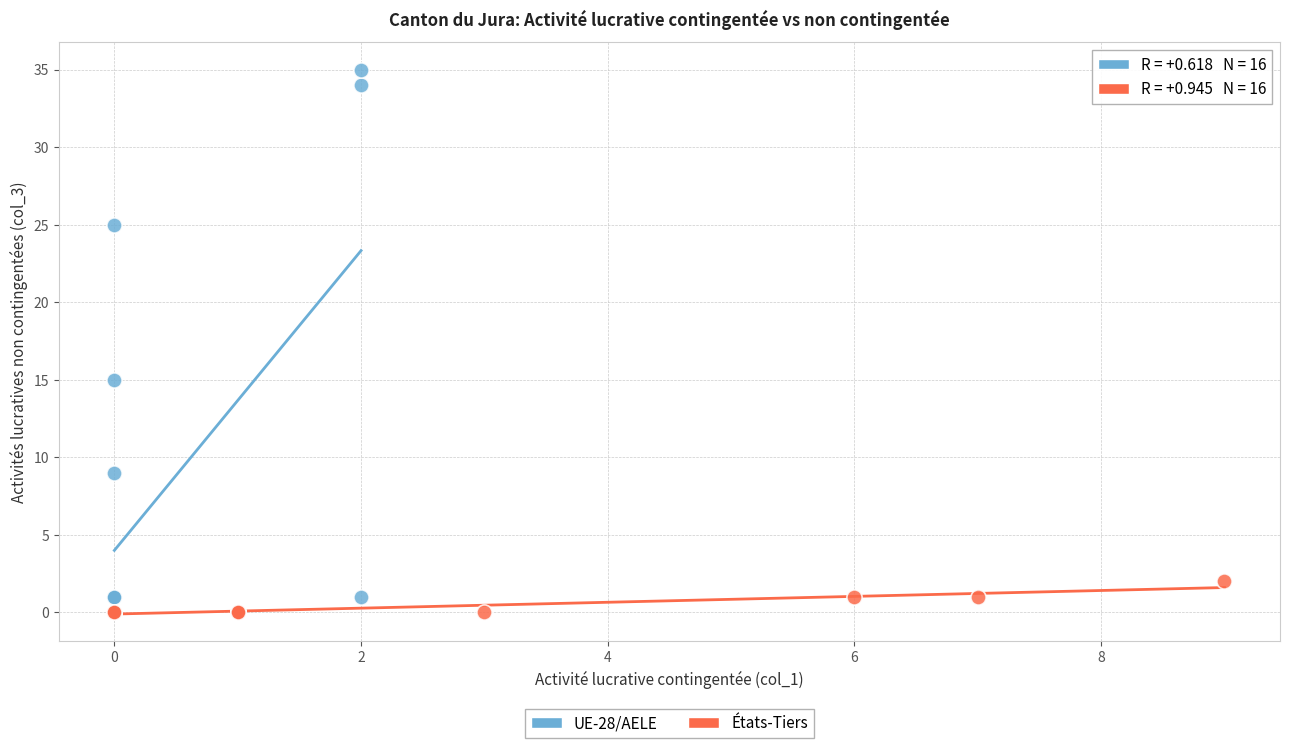

Which series reaches the maximum Y coordinate?

UE-28/AELE